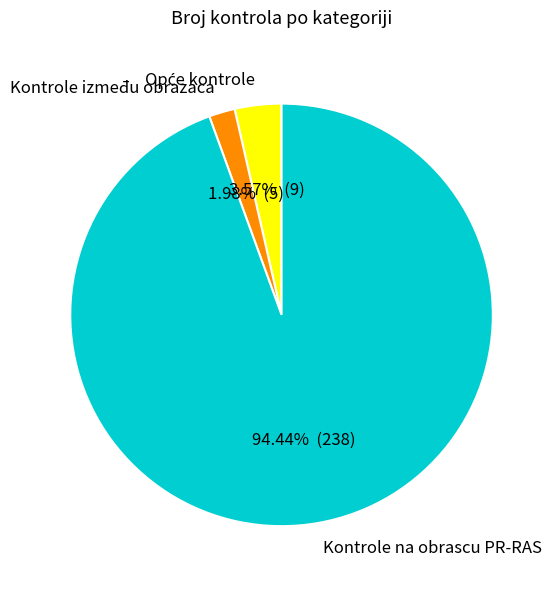

Does Kontrole na obrascu PR-RAS account for over 50% of the chart?

Yes